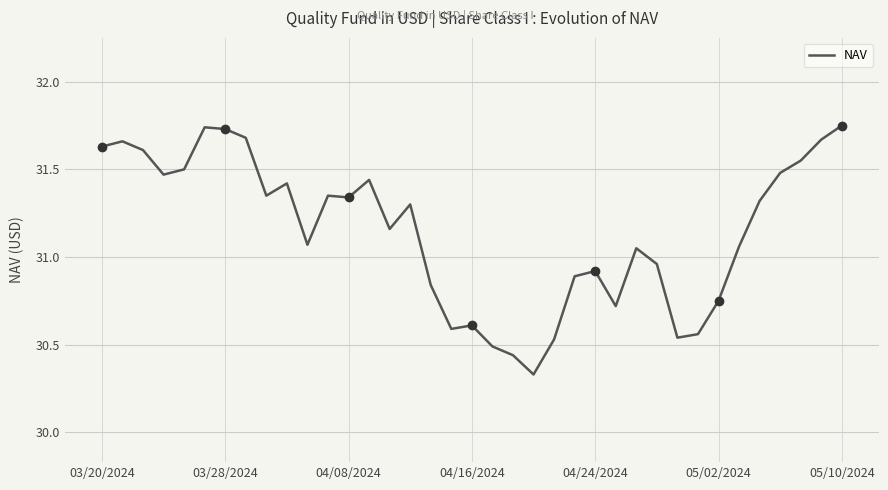

What is the difference between the maximum and minimum values?

1.4